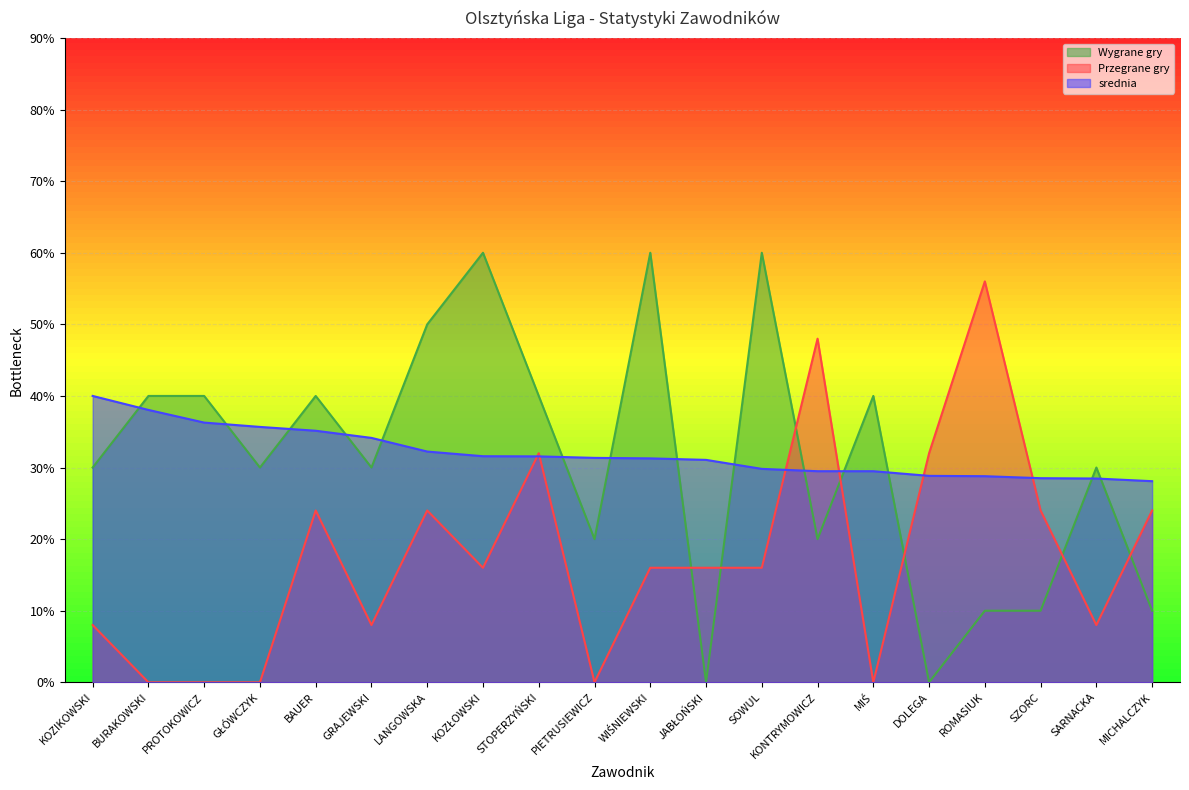

The value of Wygrane gry at DOLEGA is 0.0. True or false?

True